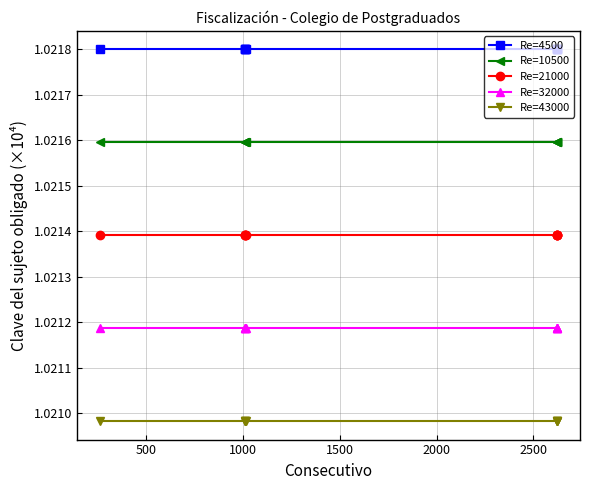

How many lines are shown in the chart?

5